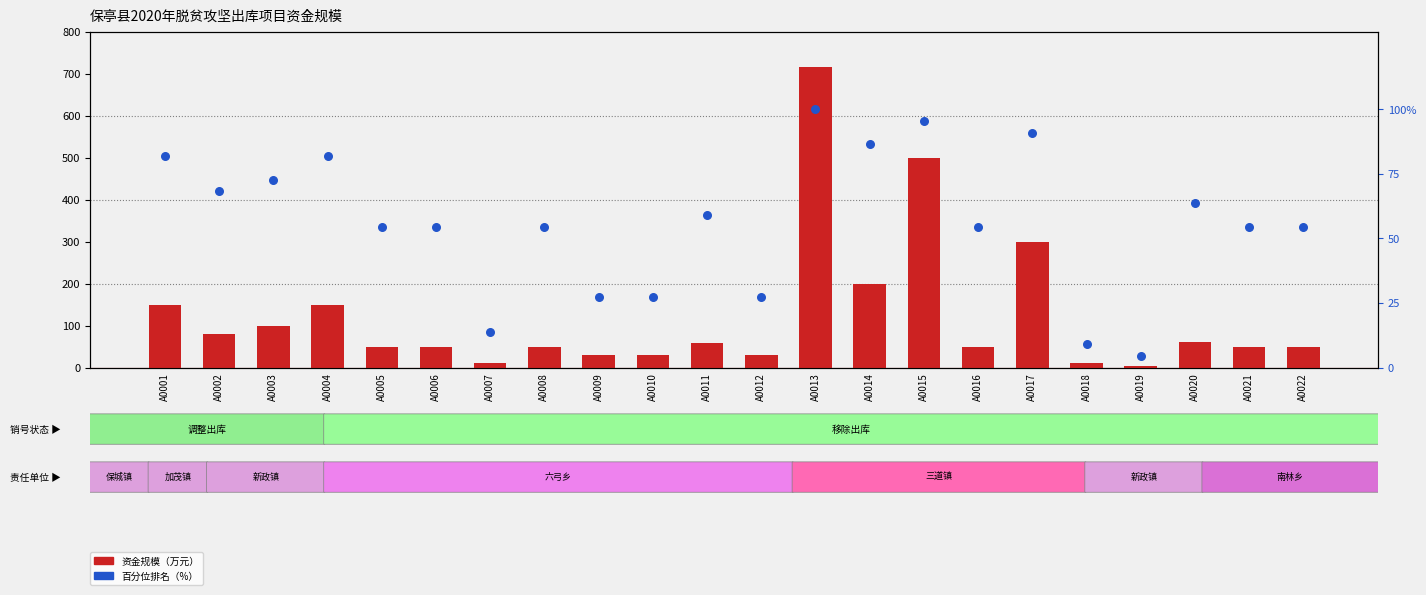

Which series contains the lowest Y value?

资金规模（万元）